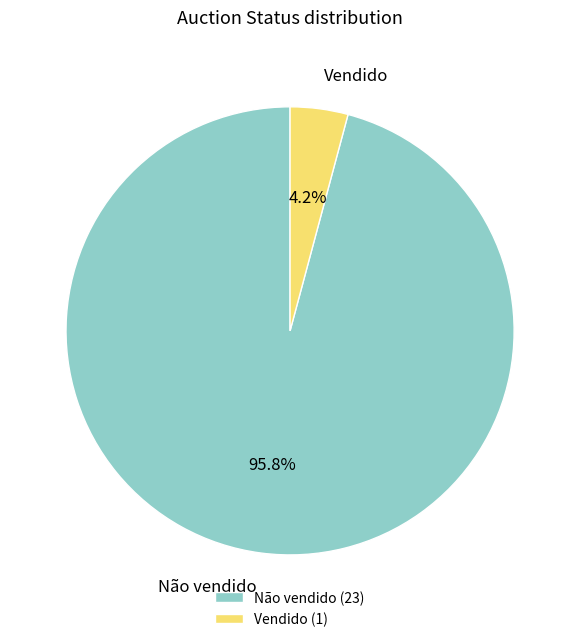

Which has a higher value, Não vendido or Vendido?

Não vendido